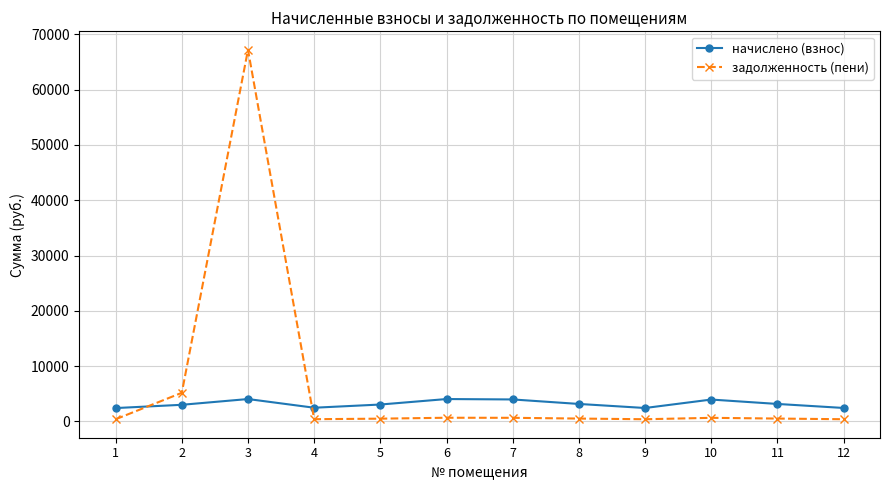

Which series has the widest spread of values?

задолженность (пени)